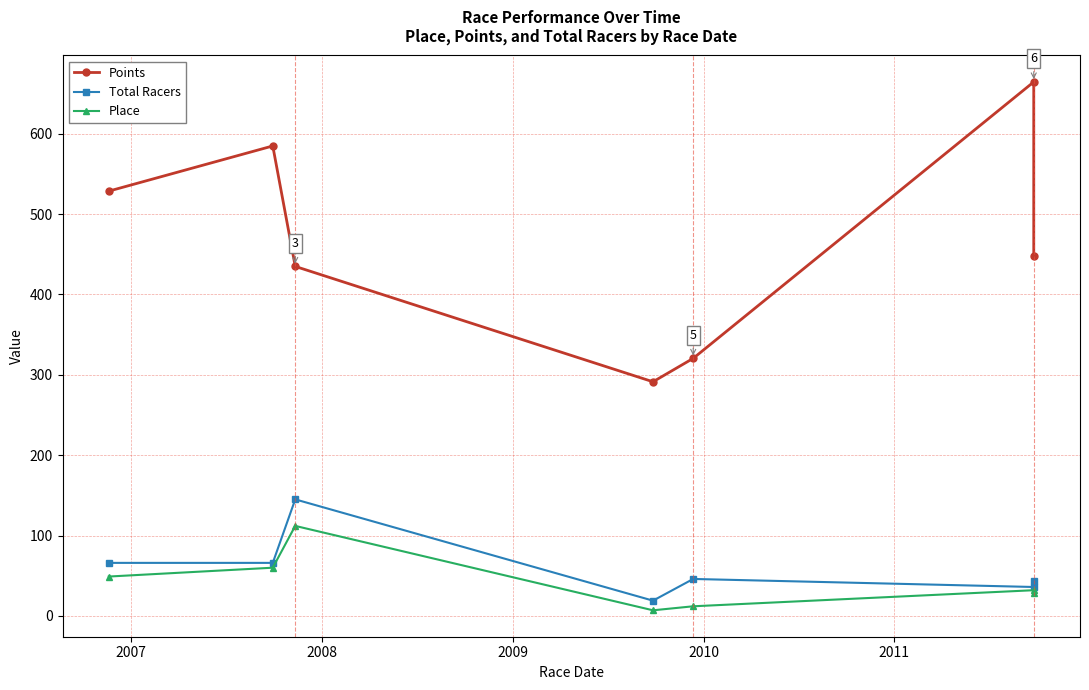

What is the greatest value displayed?

664.4